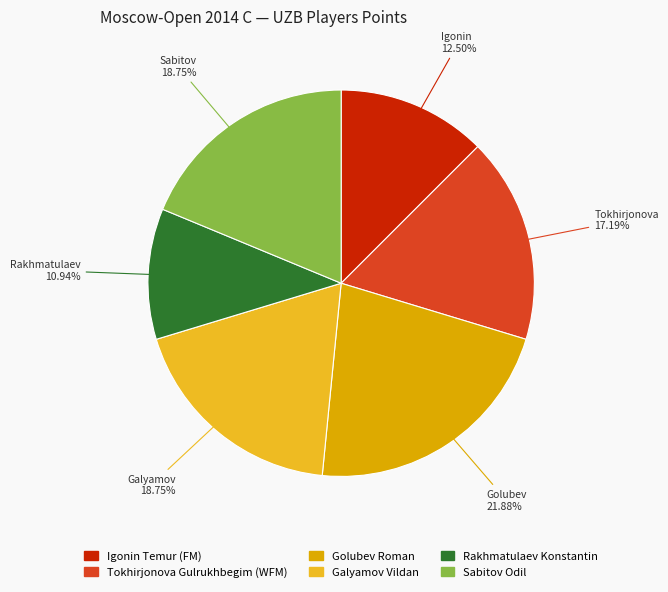

The Rakhmatulaev Konstantin slice represents 1% of the pie. True or false?

False